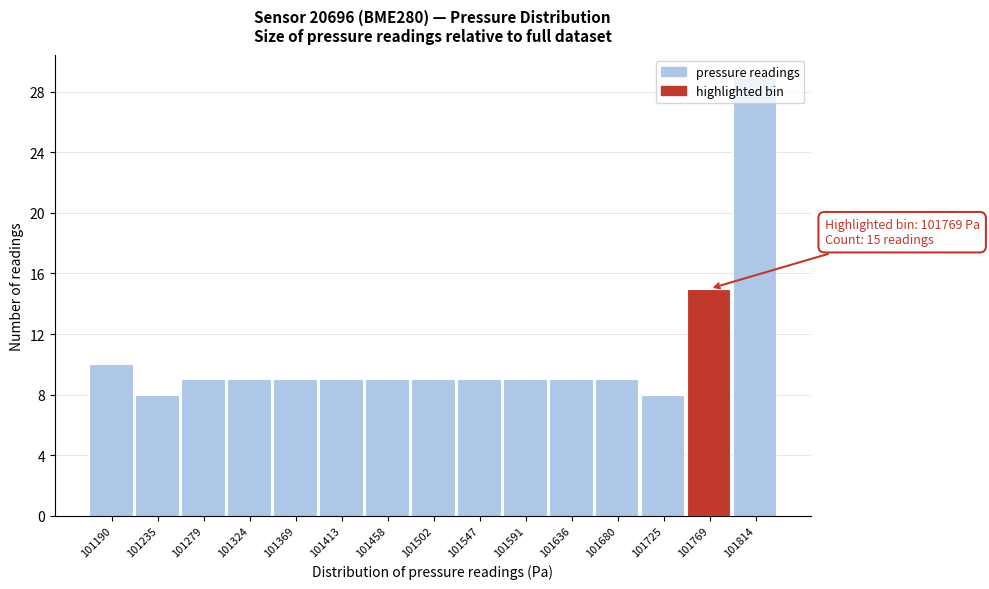

At which label is the value closest to 18?

101769